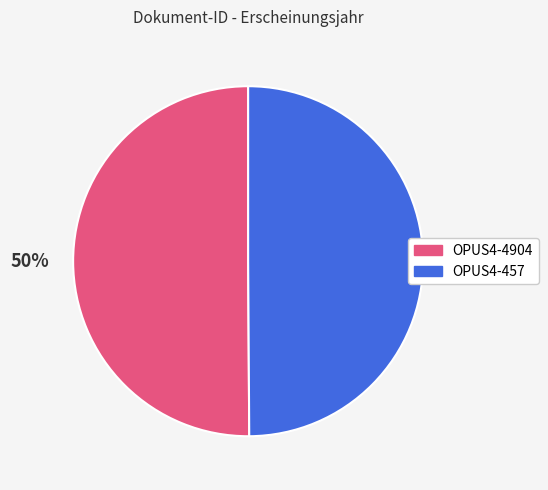

To the nearest percent, what is the average slice percentage?

50%